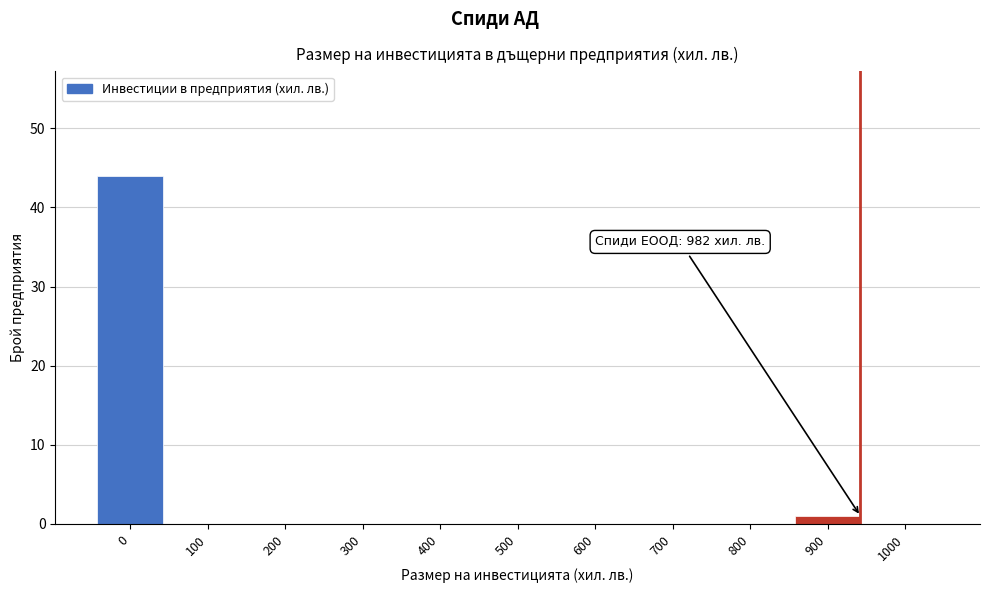

Reading left to right, what are all the values shown in this chart?

0=44	100=0	200=0	300=0	400=0	500=0	600=0	700=0	800=0	900=1	1000=0